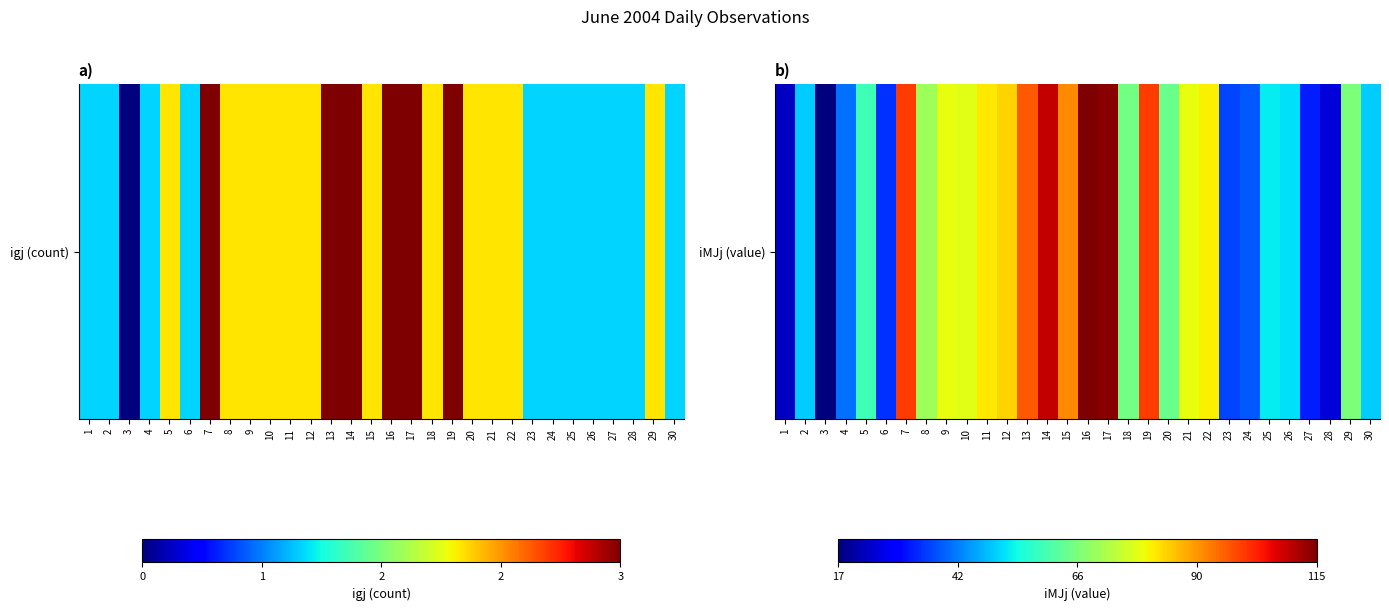

Approximately how many times larger is the value at 23 compared to 27?

1.1